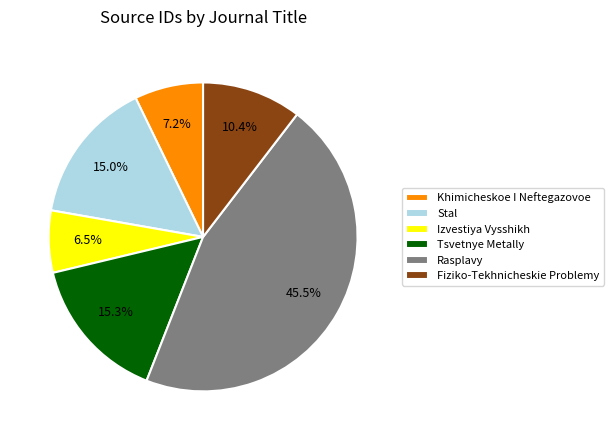

To the nearest percent, what percentage of the pie is Tsvetnye Metally?

15%